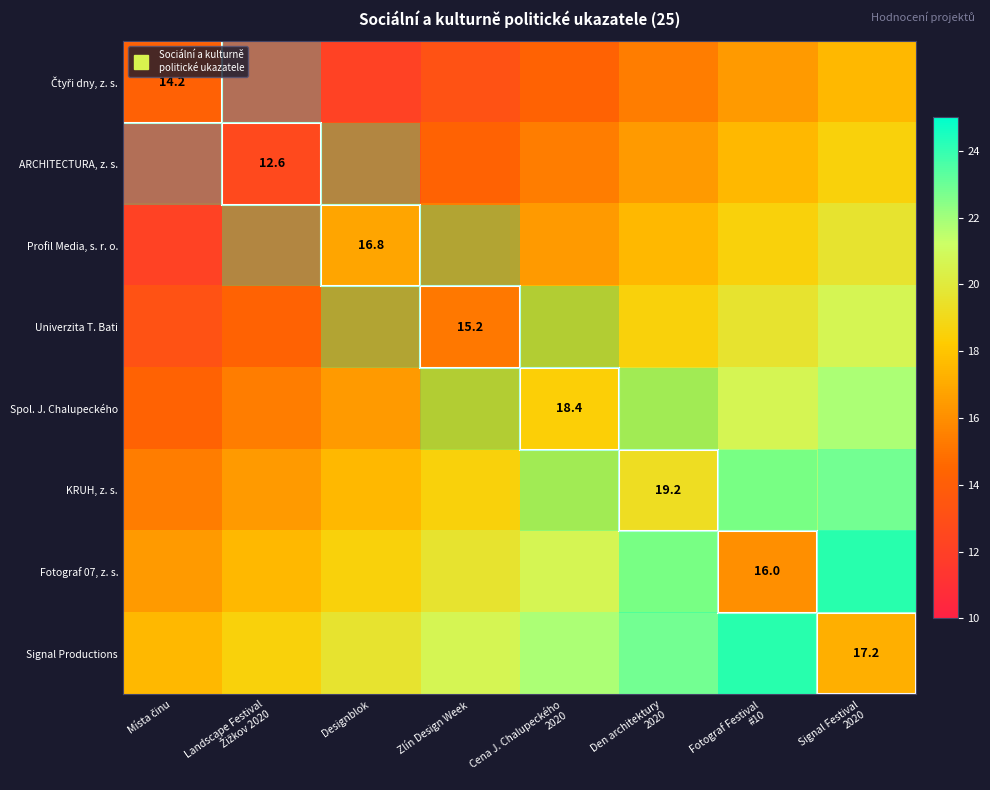

At which label is Spol. J. Chalupeckého closest to 0?

Místa činu